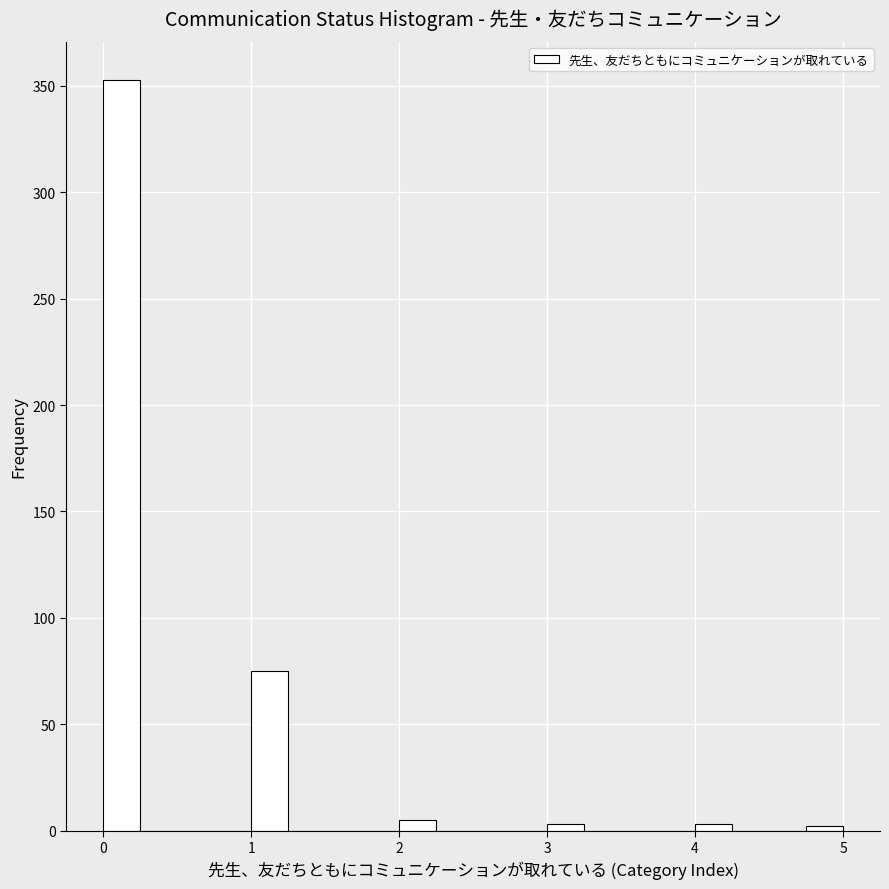

Around what value on the x-axis is the tallest bar? Give the approximate position of its centre, as read against the axis.

0.1